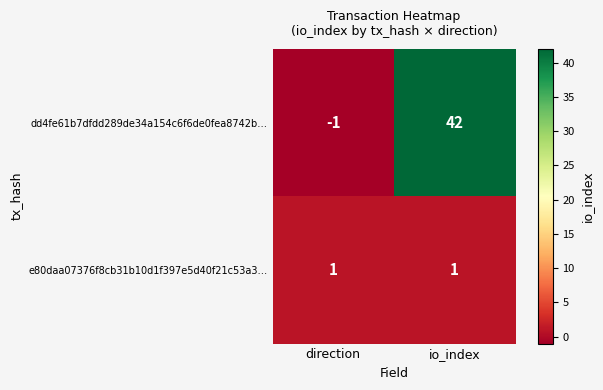

What is the difference between the maximum and minimum values in the dd4fe61b7dfdd289de34a154c6f6de0fea8742b… series?

43